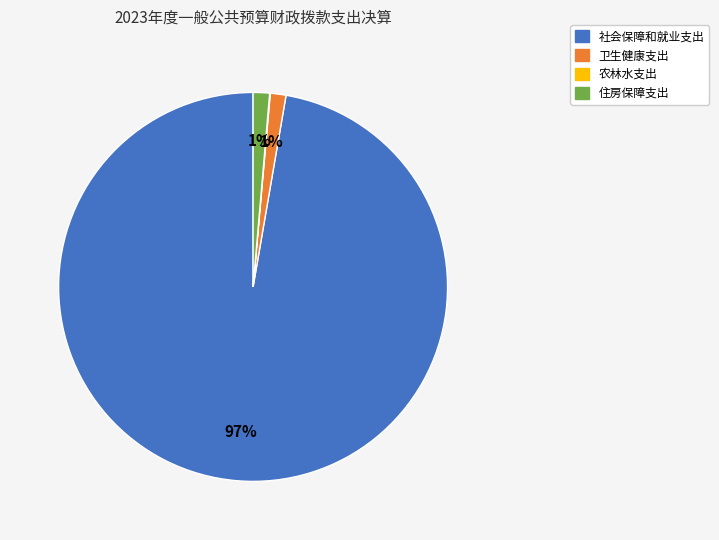

Which has a higher value, 社会保障和就业支出 or 住房保障支出?

社会保障和就业支出